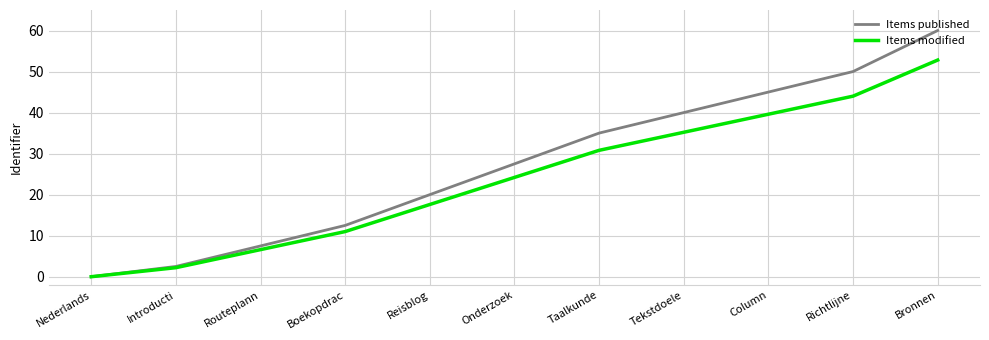

True or false: Items modified has a value of 17.6 at Reisblog.

True